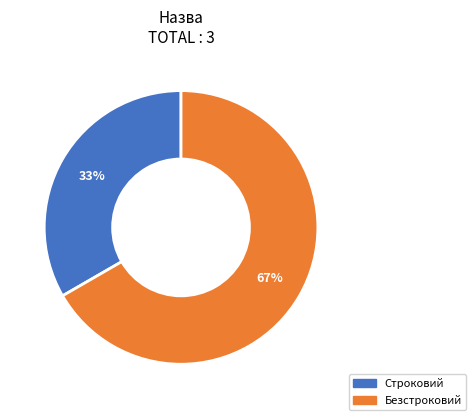

Approximately how many times larger is the value at Безстроковий compared to Строковий?

2.0